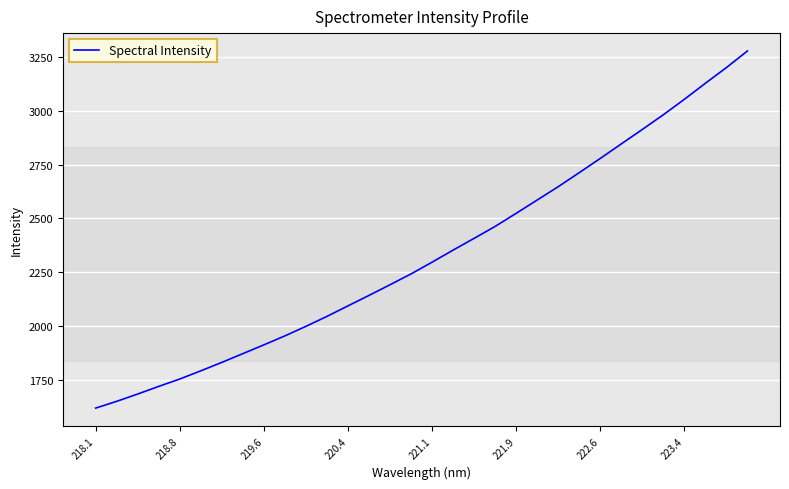

What is the difference between the maximum and second lowest values?

1631.6